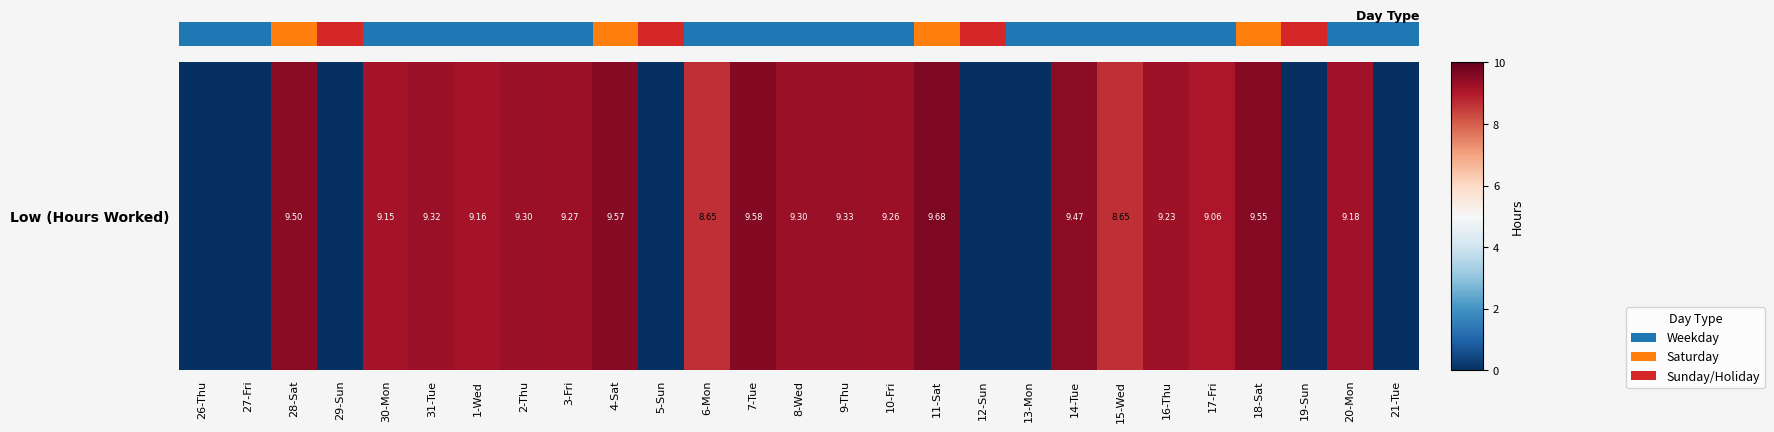

The value at 15-Wed is 8.7. True or false?

True